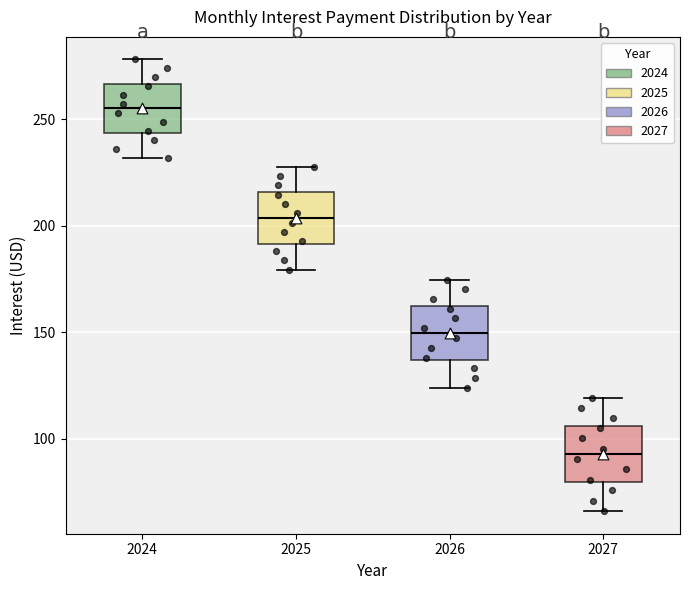

Reading left to right, read every box against the y-axis: the position of its median line, the range the box covers, and the ends of its whiskers. The values are not printed on the chart, so give them approximately, as read against the axis.

2024: median 255, box 245 to 265, whiskers 230 to 280
2025: median 205, box 190 to 215, whiskers 180 to 230
2026: median 150, box 135 to 160, whiskers 125 to 175
2027: median 95, box 80 to 105, whiskers 65 to 120